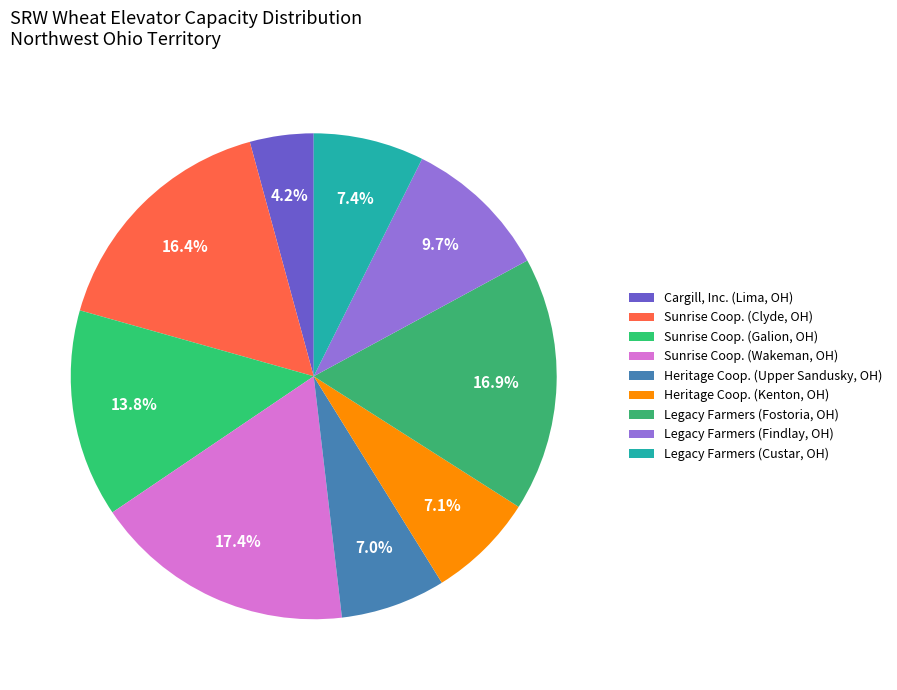

Count the number of slices in the pie.

9